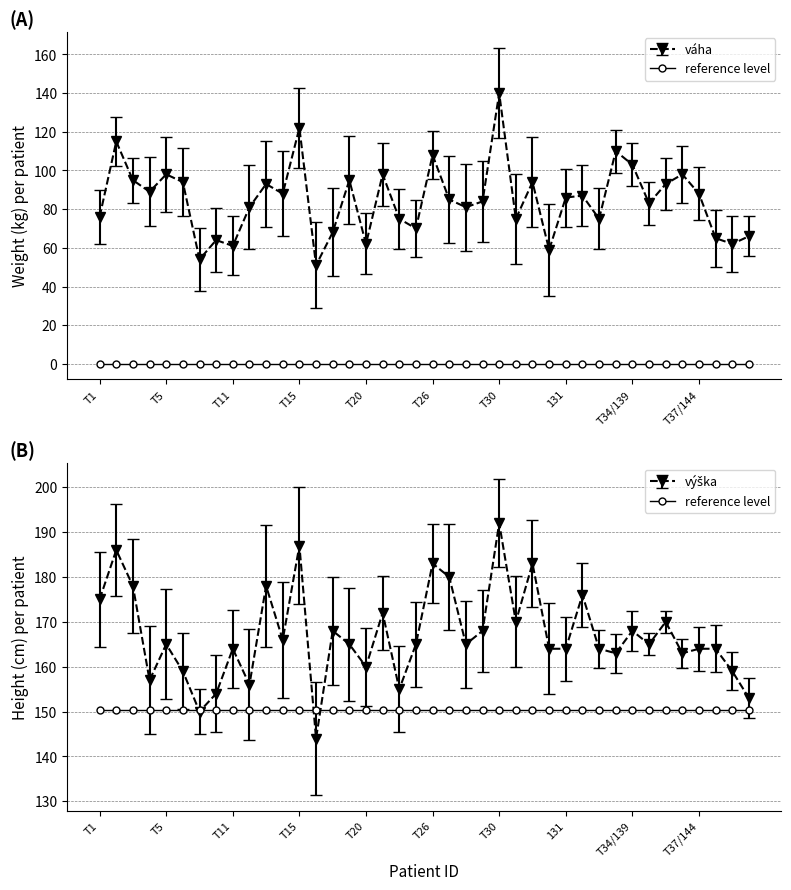

At which label is váha closest to 95?

T3